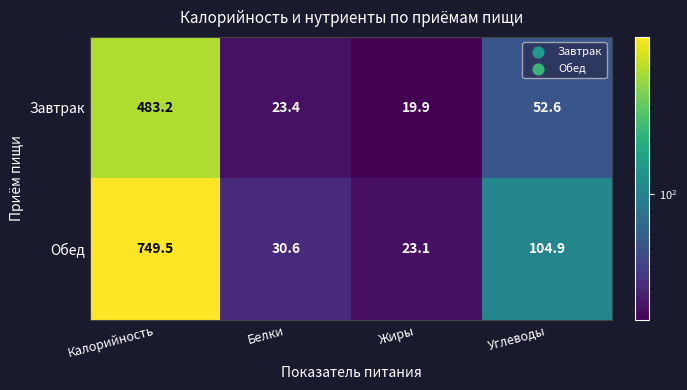

The value of Обед at Калорийность is 749.5. True or false?

True